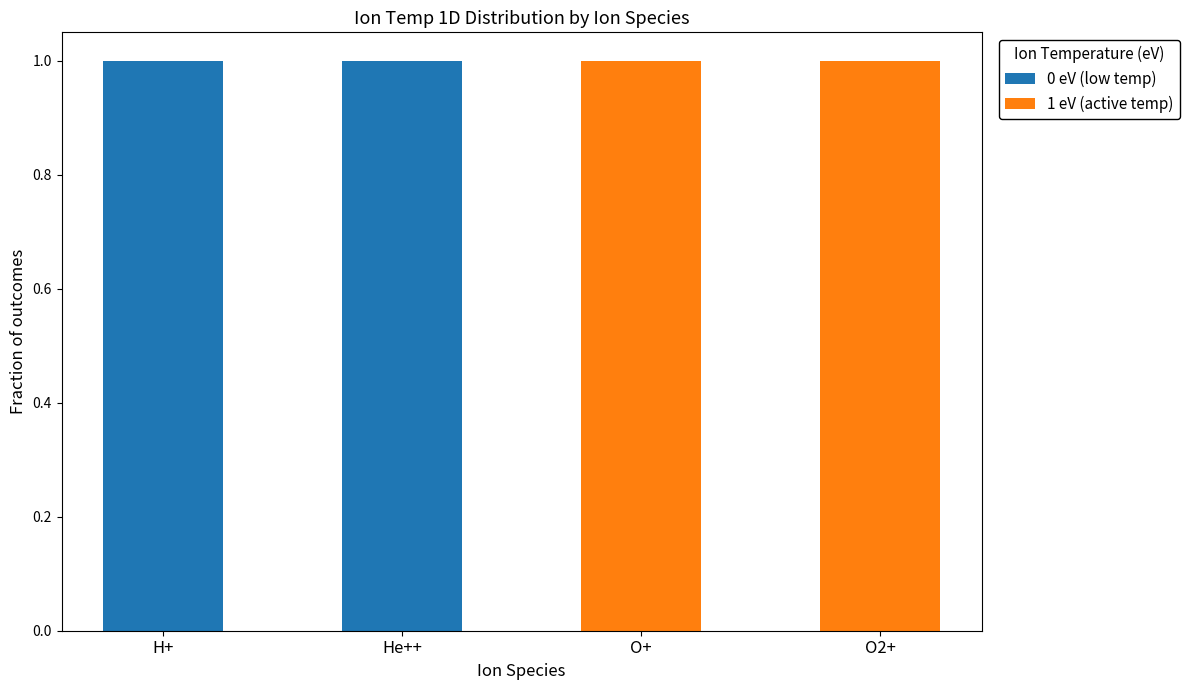

What is the sum of the 0 eV (low temp) values at H+ and O2+?

1